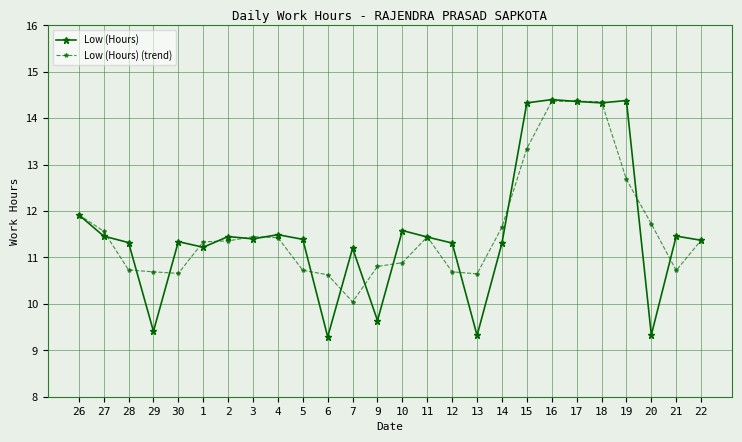

True or false: Low (Hours) and Low (Hours) (trend) intersect in this chart.

True